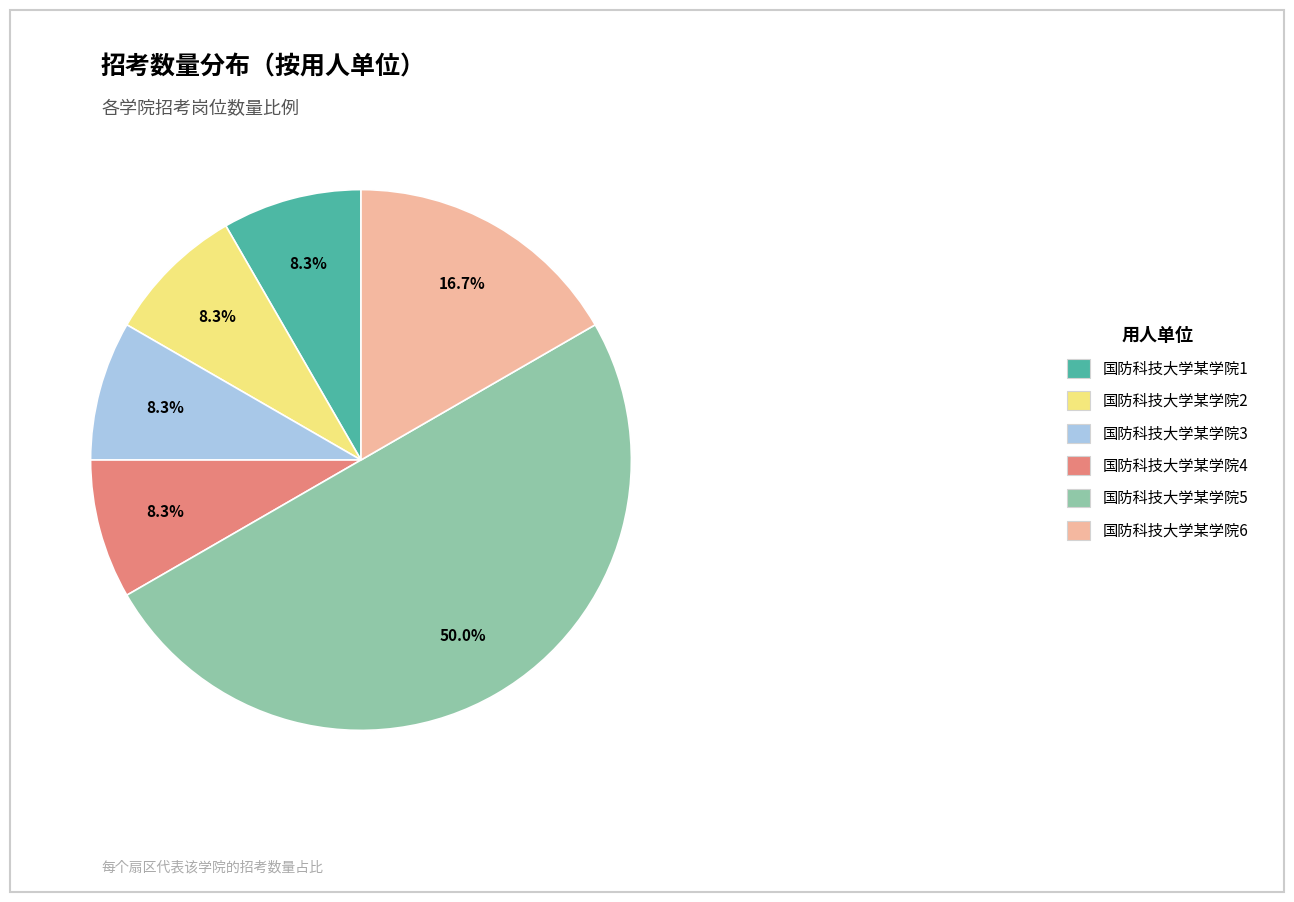

Is the sum of 国防科技大学某学院5 and 国防科技大学某学院3 greater than half?

Yes